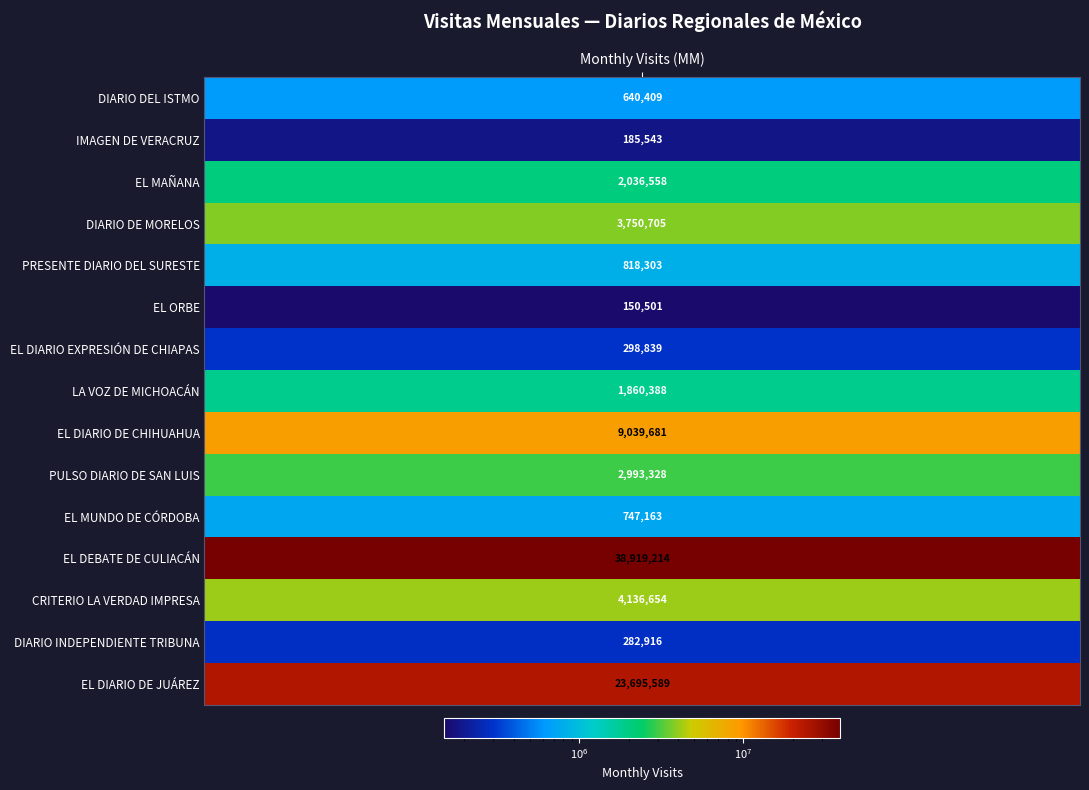

What is the minimum value shown in the chart?

150501